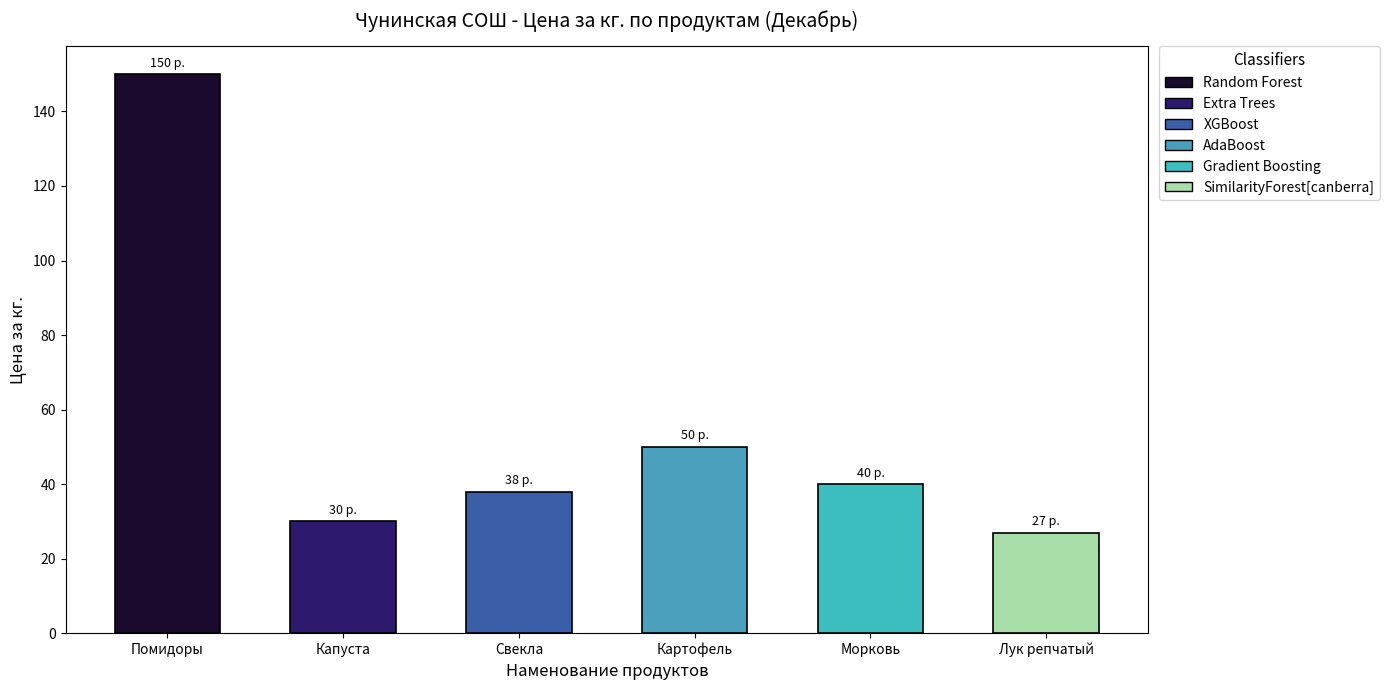

Are the bars grouped side by side (vs. stacked)?

No